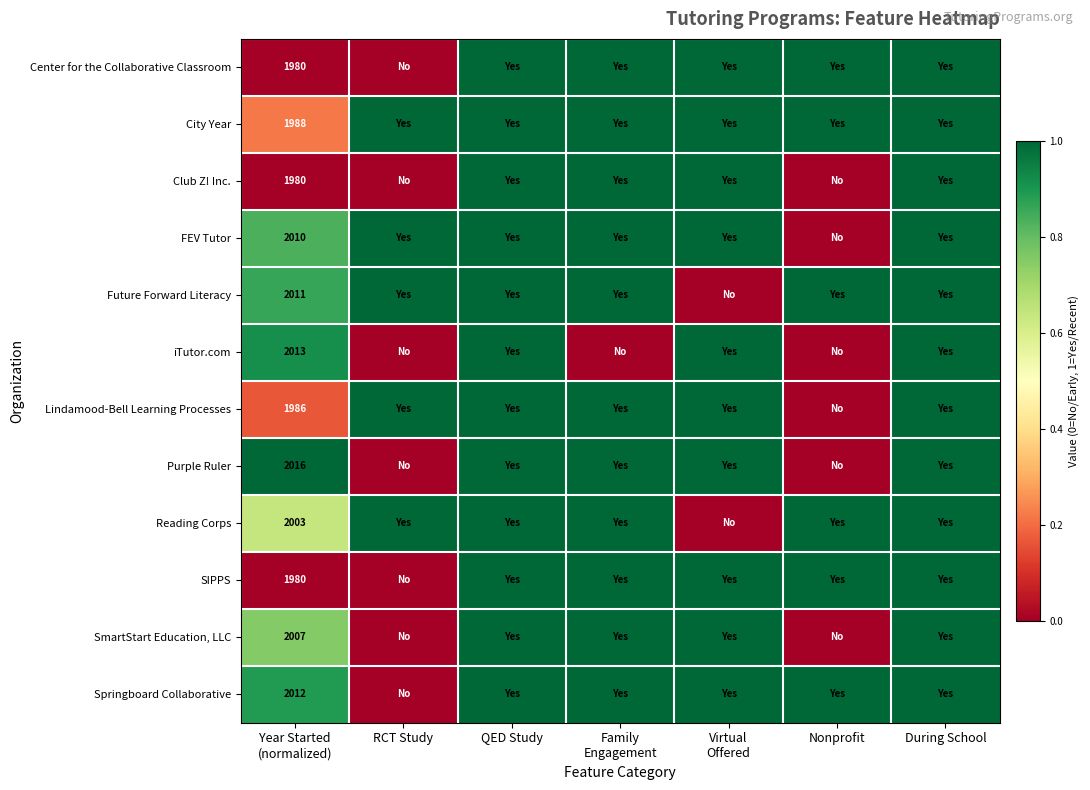

Which has a higher value, During School or RCT Study?

During School